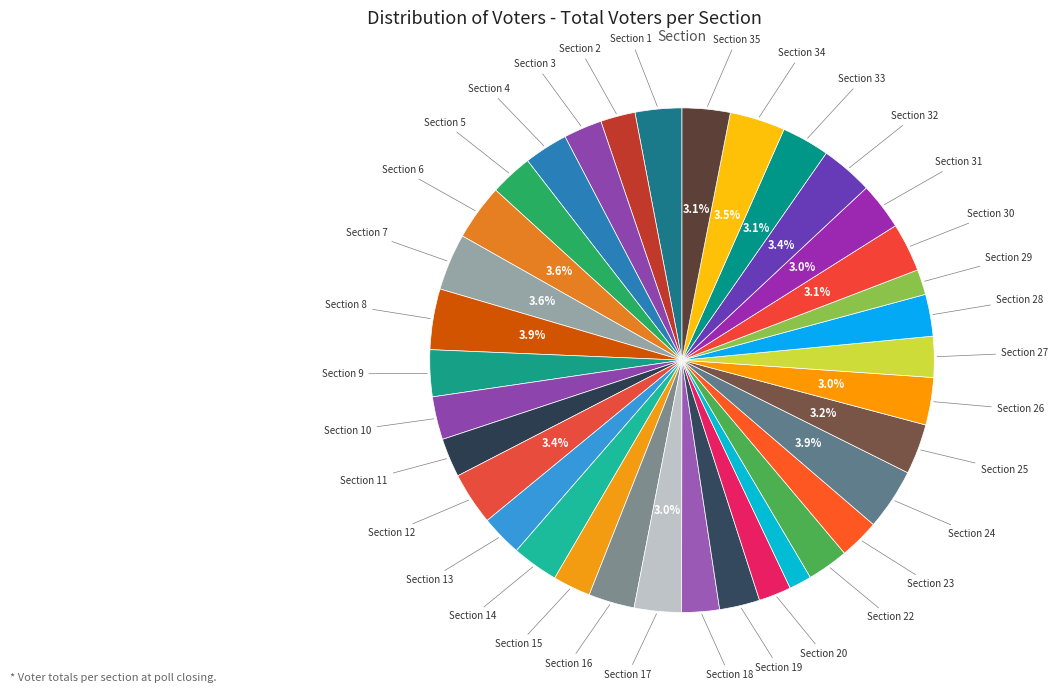

Which category has the smallest portion of the pie?

21